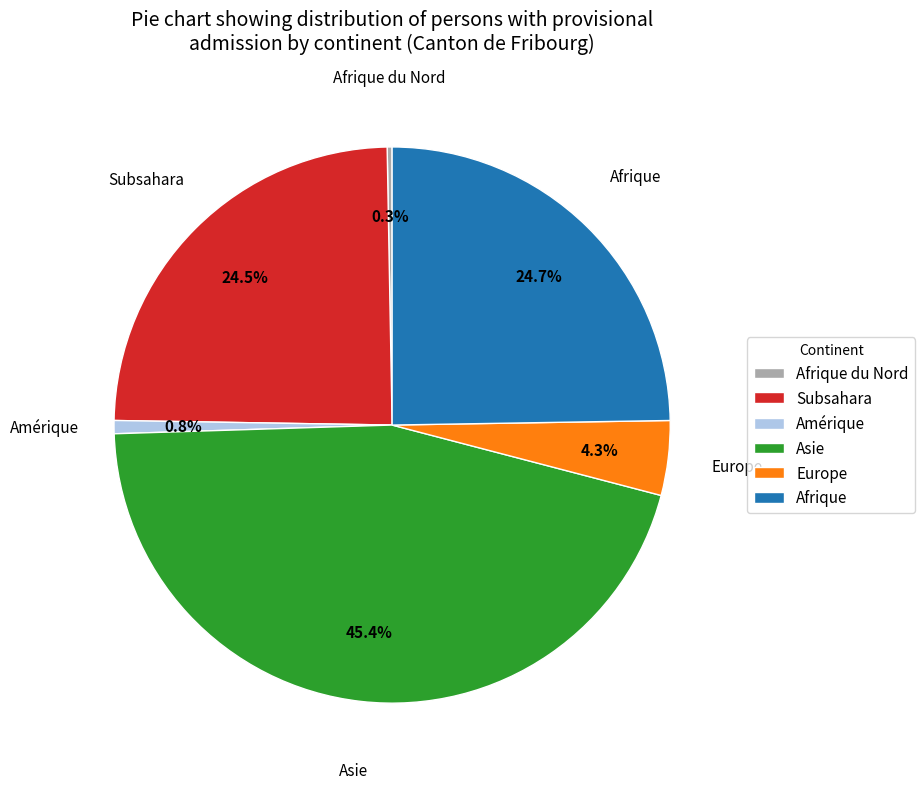

Is Afrique the majority of the pie?

No